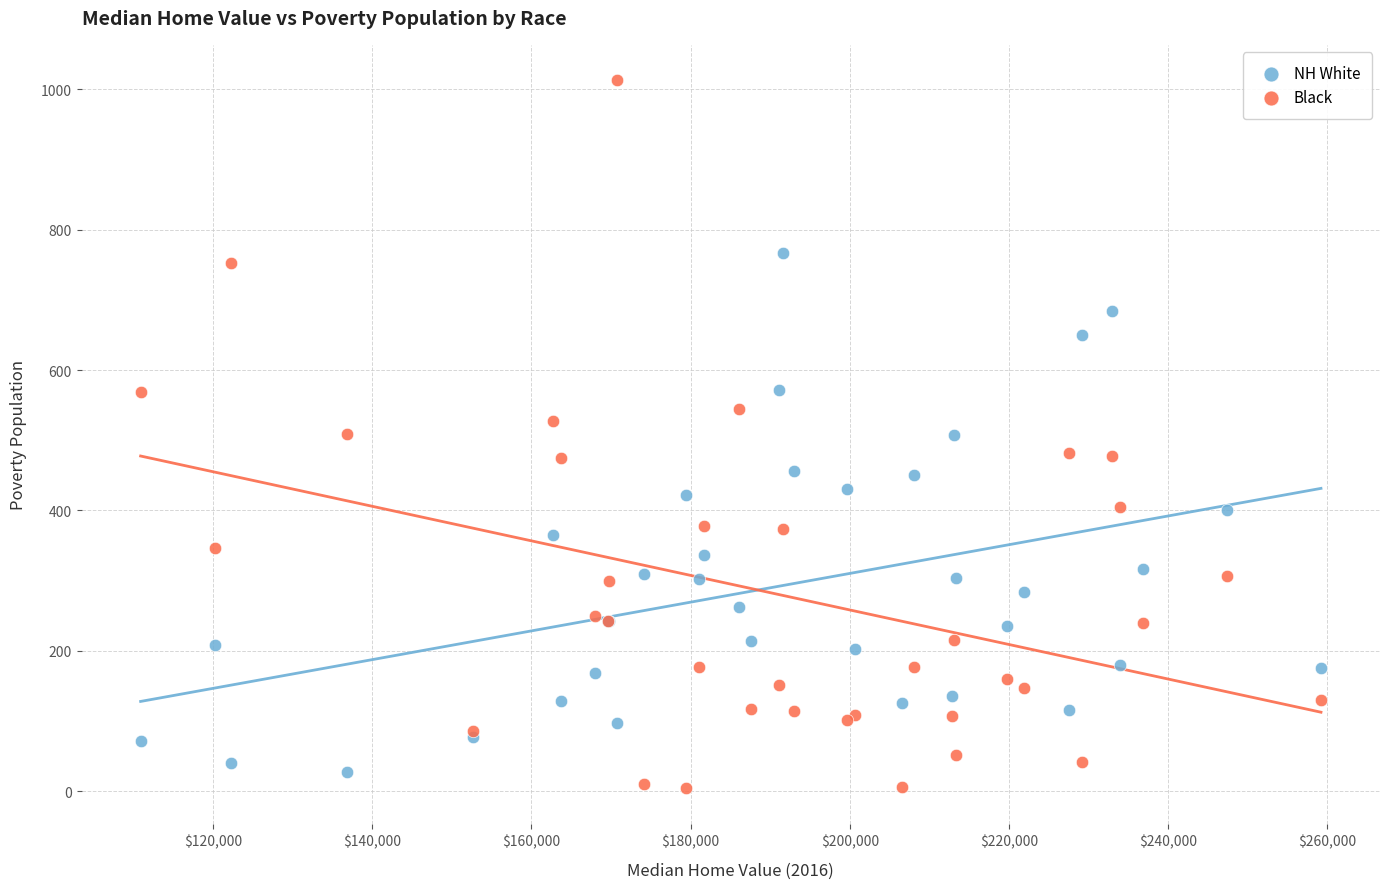

What is the X range (max minus min) for the scatter plot?

148300